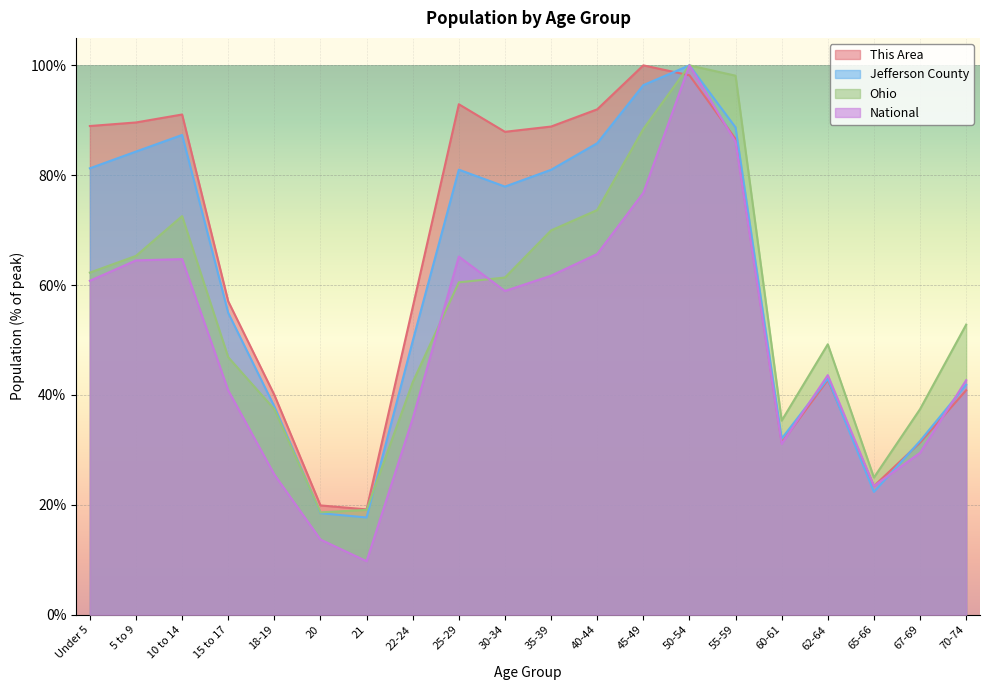

The value of This Area at 40-44 is 29.0. True or false?

False